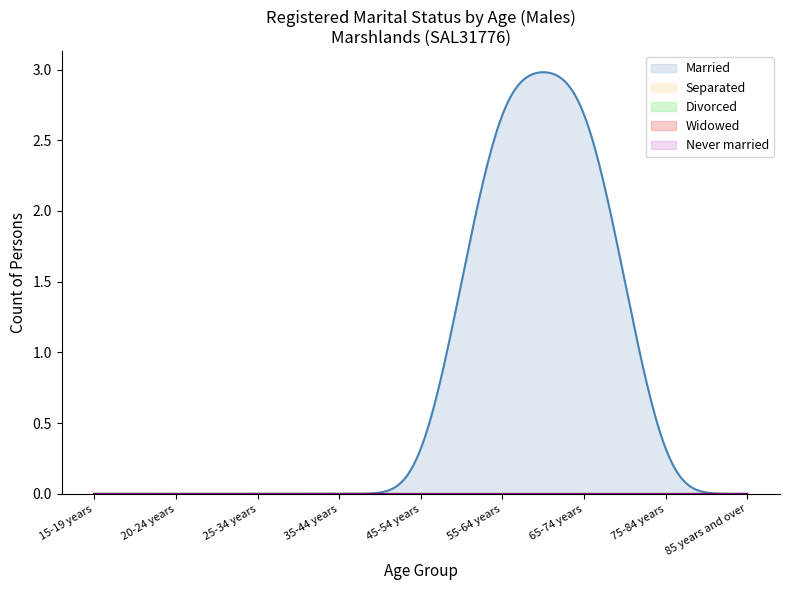

Which series changed the most between 45-54 years and 85 years and over?

Married